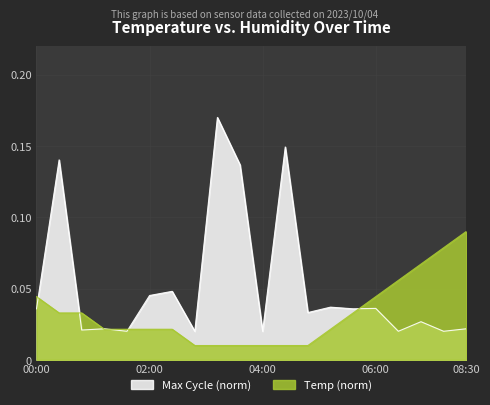

Rank the series at 02:00 from highest to lowest value.

Max Cycle (norm), Temp (norm)